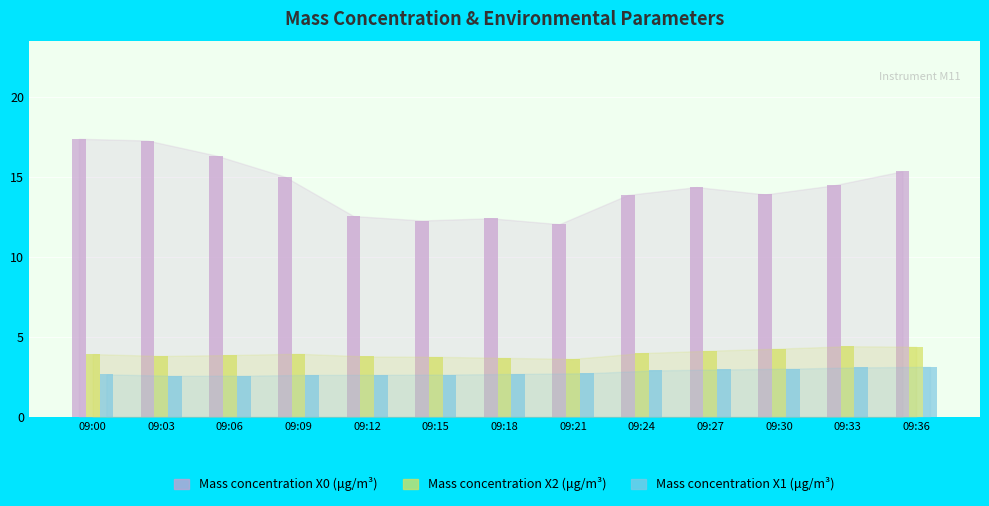

What is the difference between the second highest and second lowest values in the Mass concentration X2 (μg/m³) series?

0.7